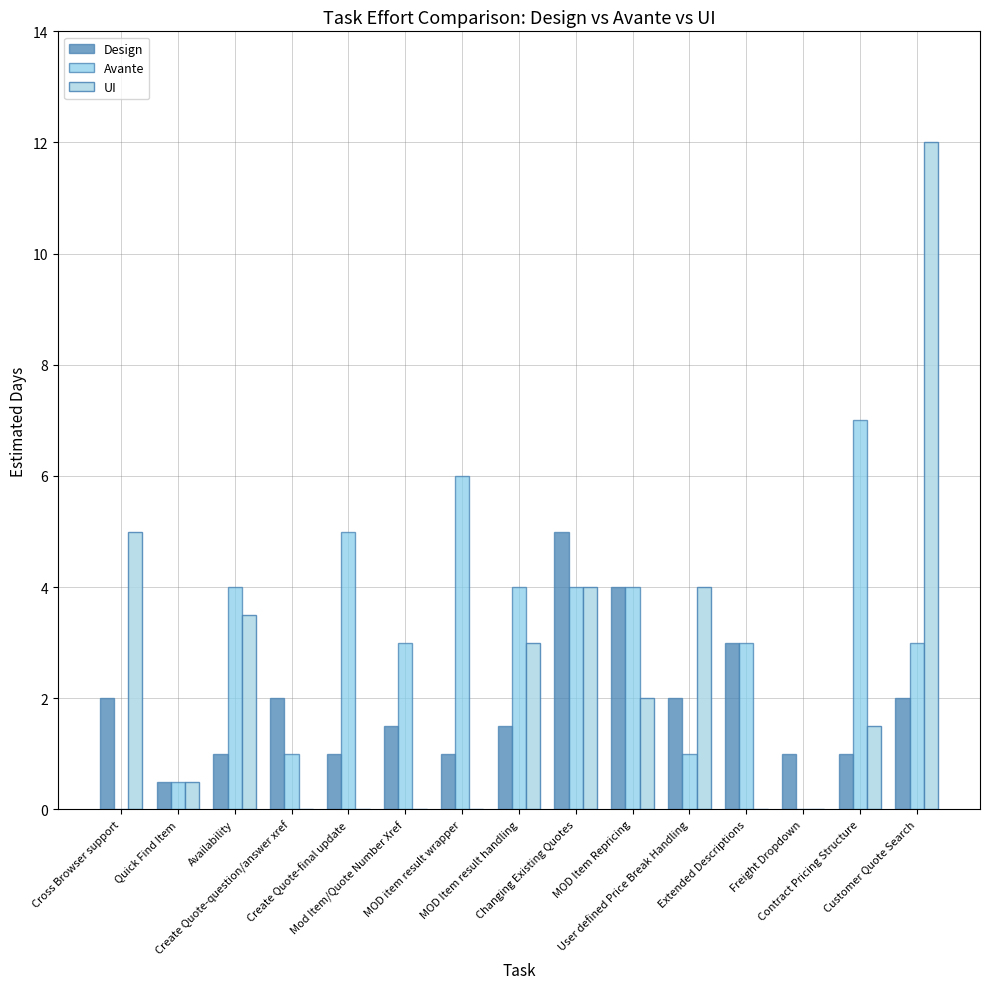

Which series has the largest total across all categories?

Avante